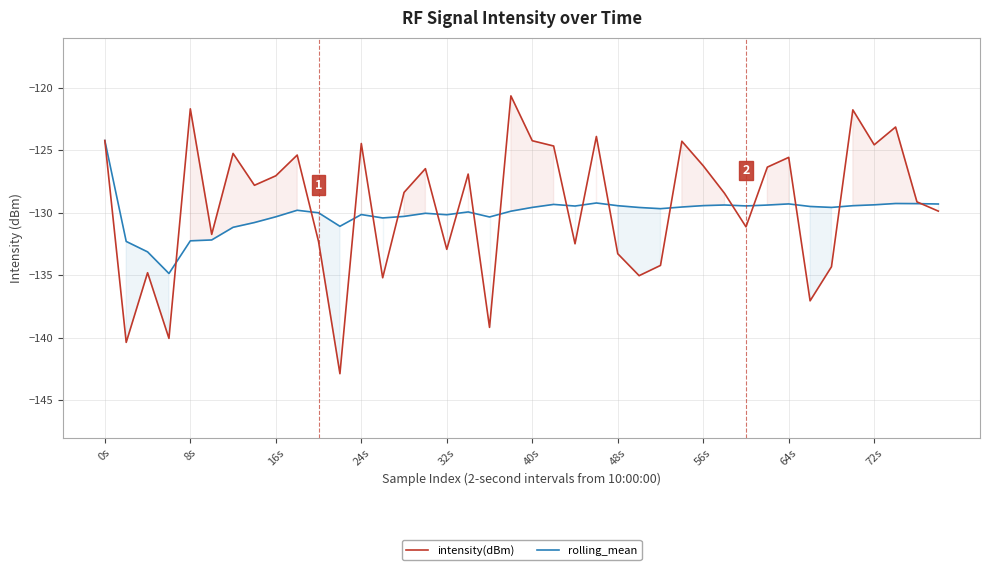

Which series has the largest range (max minus min)?

intensity(dBm)